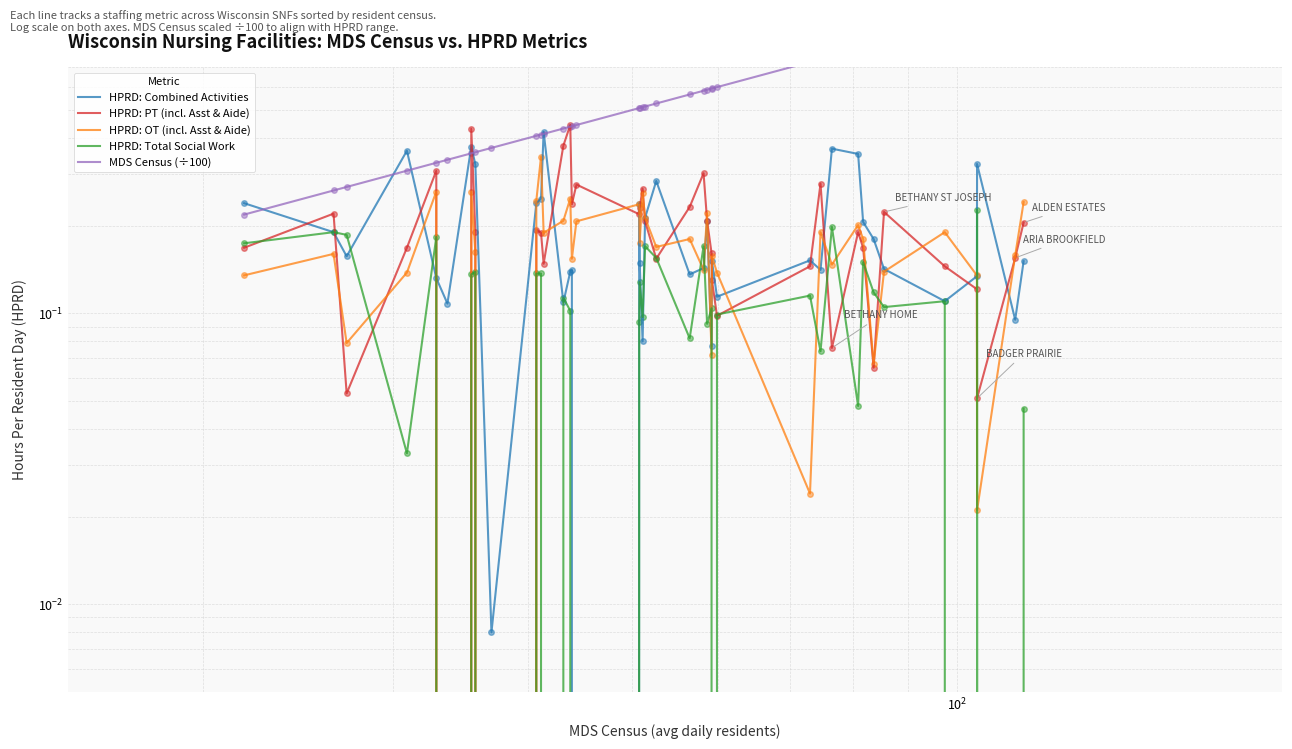

Count the HPRD: PT (incl. Asst & Aide) values in the range 0 to 1.

39